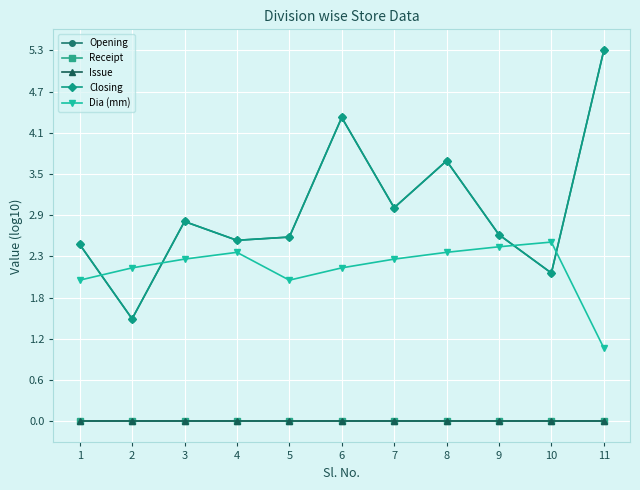

Does the chart have visible grid lines?

Yes